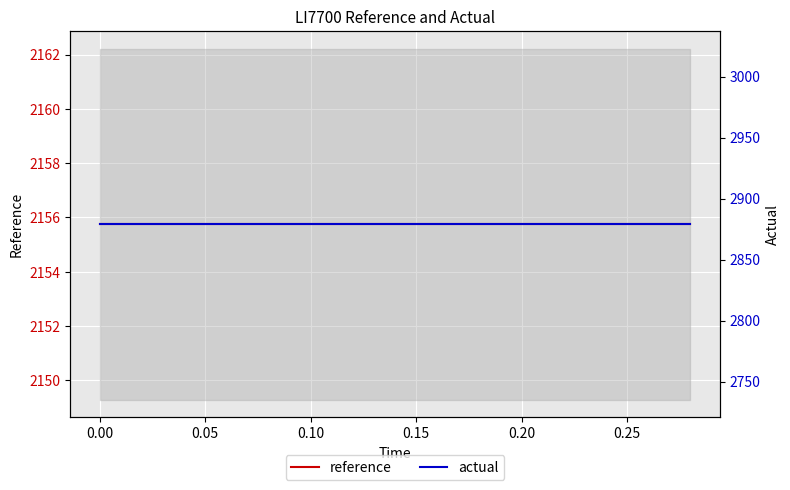

True or false: reference and actual intersect in this chart.

False